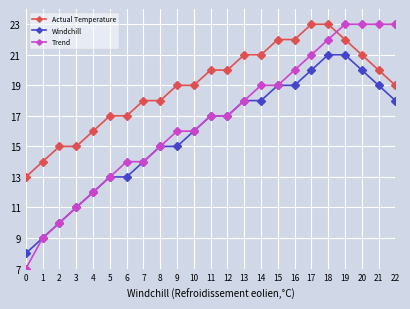

True or false: Windchill has a value of 20 at 17.

True